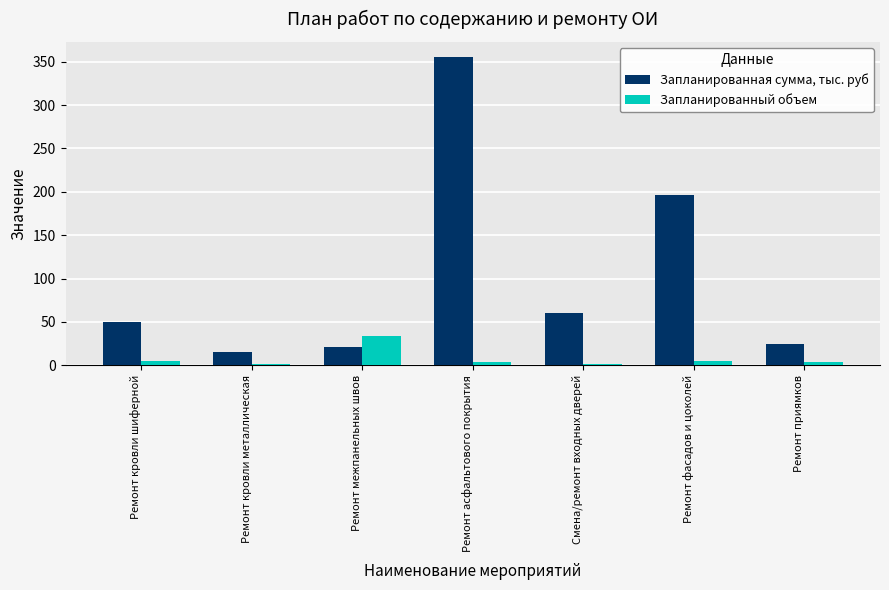

What is the highest value of the Запланированная сумма, тыс. руб series?

355.0